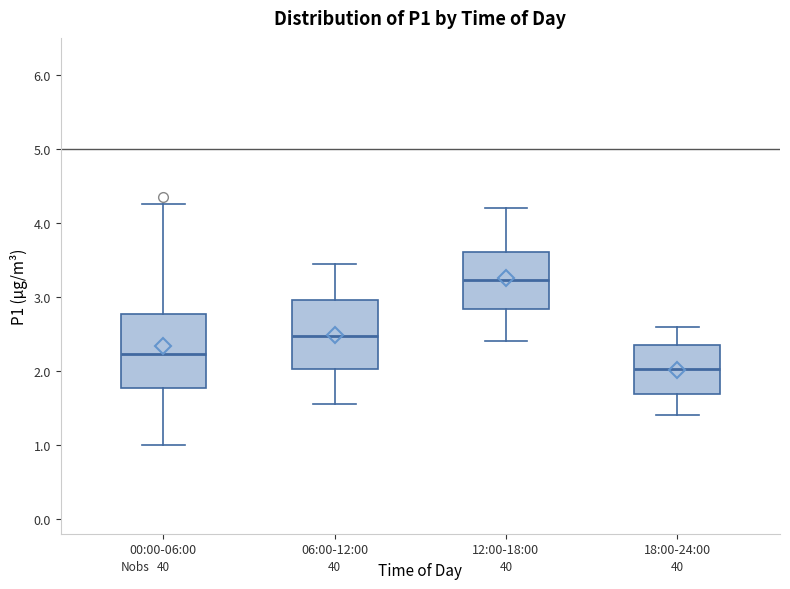

Reading left to right, read every box against the y-axis: the position of its median line, the range the box covers, and the ends of its whiskers. The values are not printed on the chart, so give them approximately, as read against the axis.

00:00-06:00: median 2.2, box 1.8 to 2.8, whiskers 1.0 to 4.3
06:00-12:00: median 2.5, box 2.0 to 3.0, whiskers 1.6 to 3.5
12:00-18:00: median 3.2, box 2.8 to 3.6, whiskers 2.4 to 4.2
18:00-24:00: median 2.0, box 1.7 to 2.4, whiskers 1.4 to 2.6